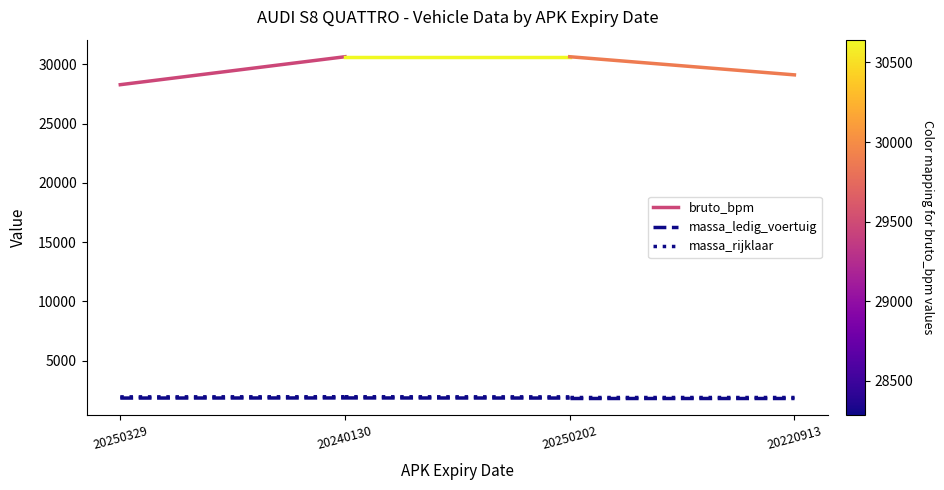

What is the value of the massa_rijklaar point at the 2nd from the left?

1950